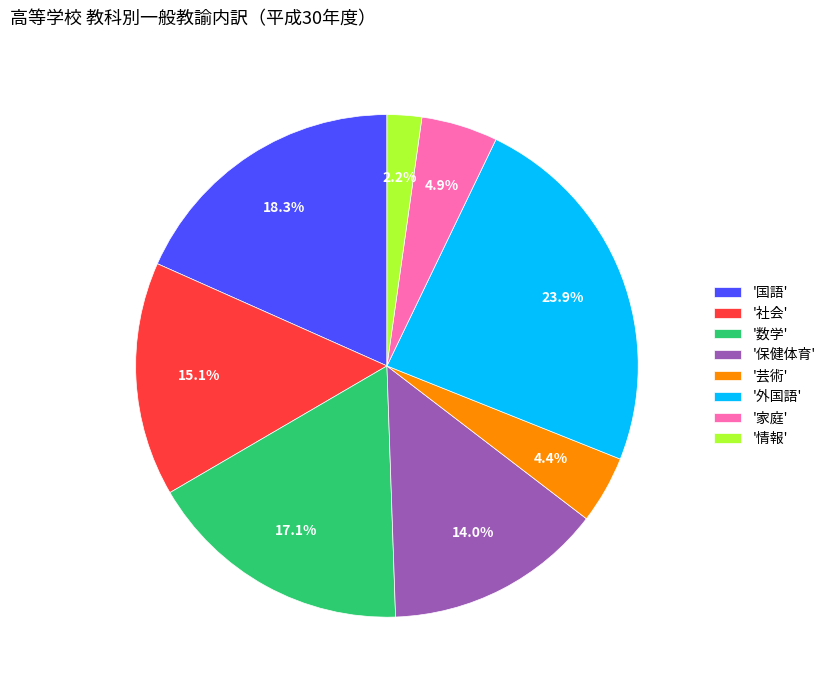

Rank the categories by value from lowest to highest.

'情報', '芸術', '家庭', '保健体育', '社会', '数学', '国語', '外国語'